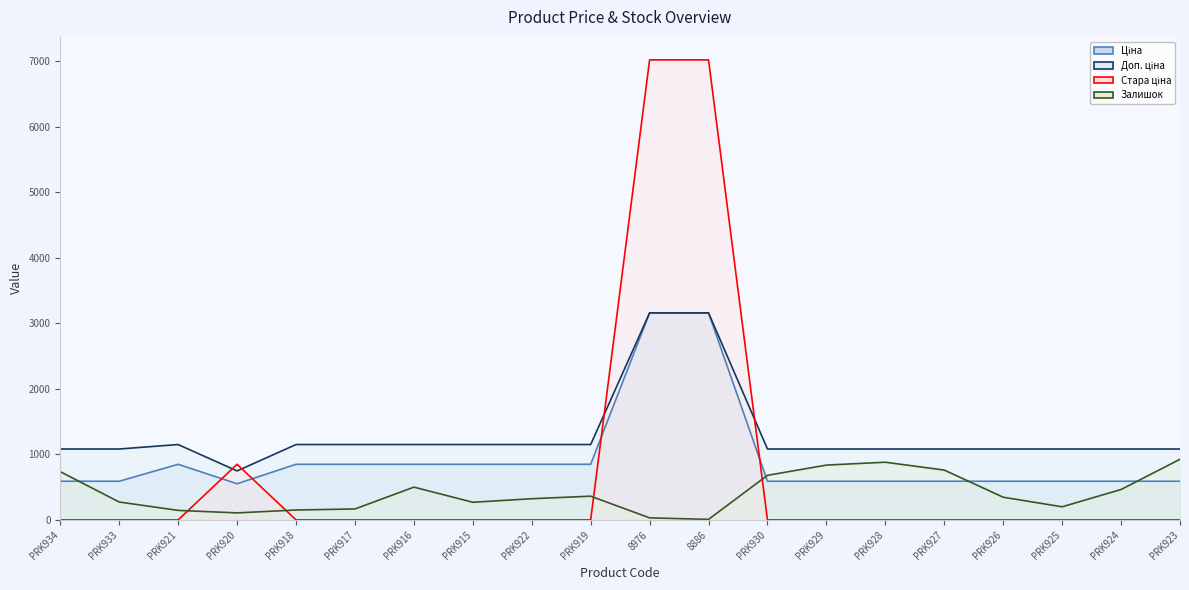

Is it true that Стара ціна (line) equals -4388.7 at PRK934?

False